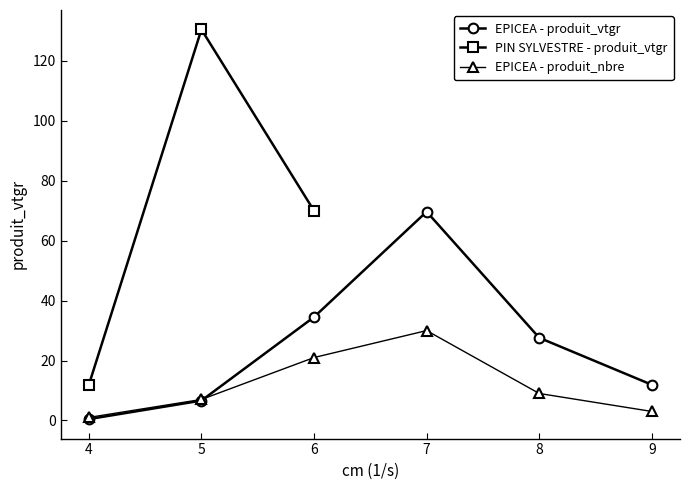

Where is the first local maximum for produit_nbre (EPICEA)?

7